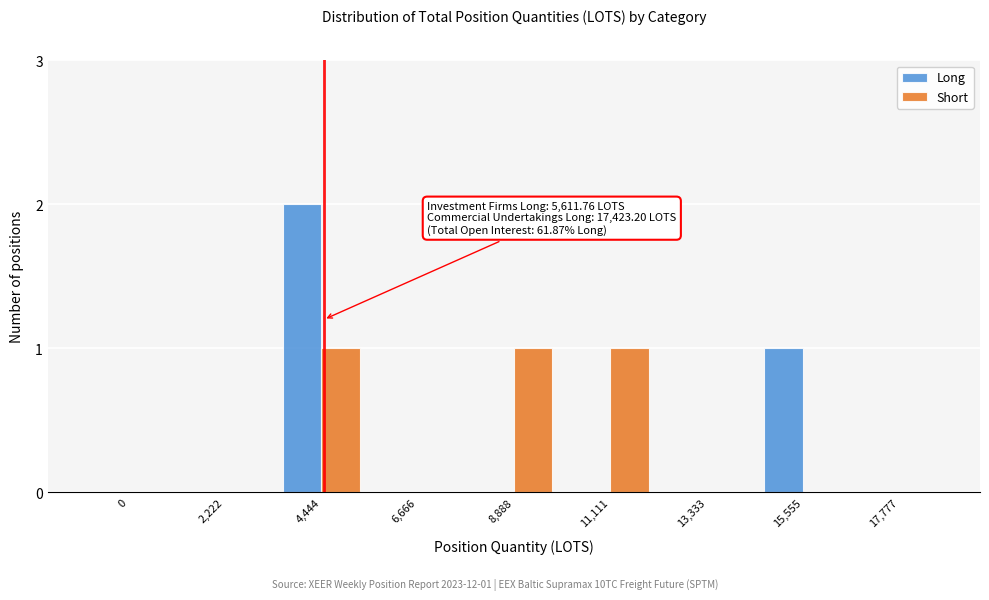

Reading left to right, extract all data points from this chart.

Long: 0=0	2,222=0	4,444=2	6,666=0	8,888=0	11,111=0	13,333=0	15,555=1	17,777=0
Short: 0=0	2,222=0	4,444=1	6,666=0	8,888=1	11,111=1	13,333=0	15,555=0	17,777=0